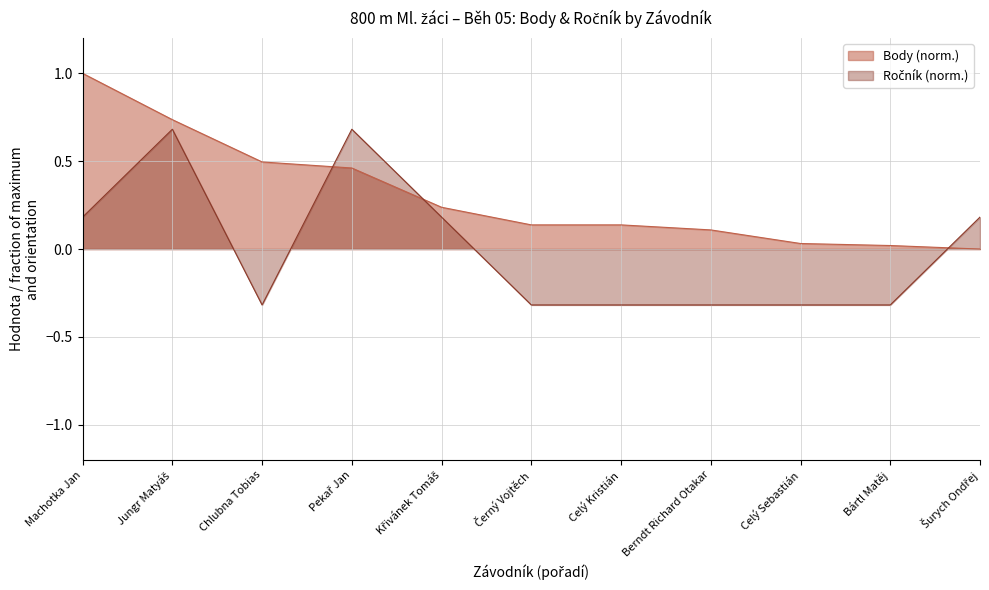

The value of Ročník at Šurych Ondřej is 0.2. True or false?

True